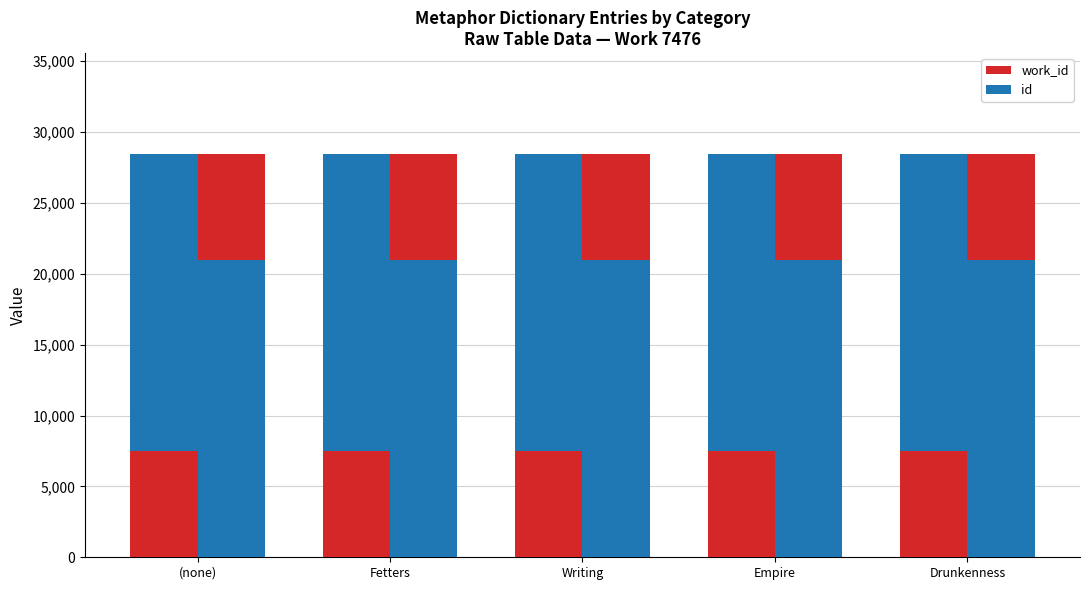

How many series are shown in this chart?

2